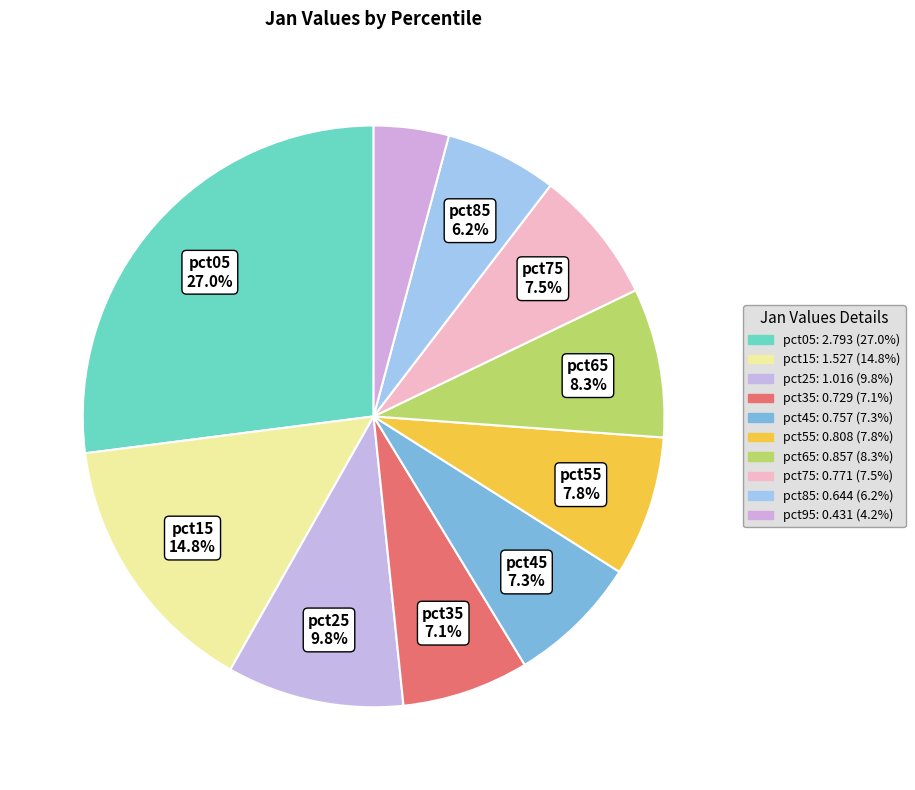

Does any single category account for the majority?

No